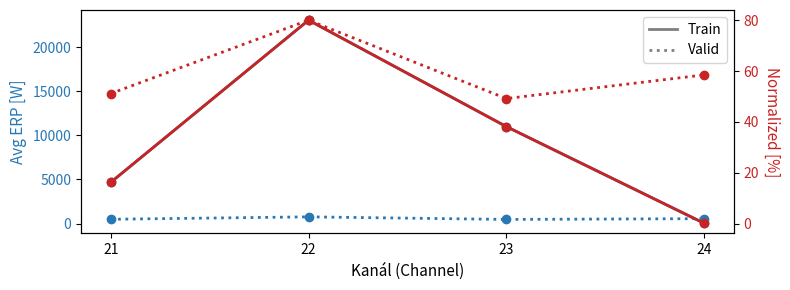

How many values in the Avg ERP (Train) series exceed 10988?

2